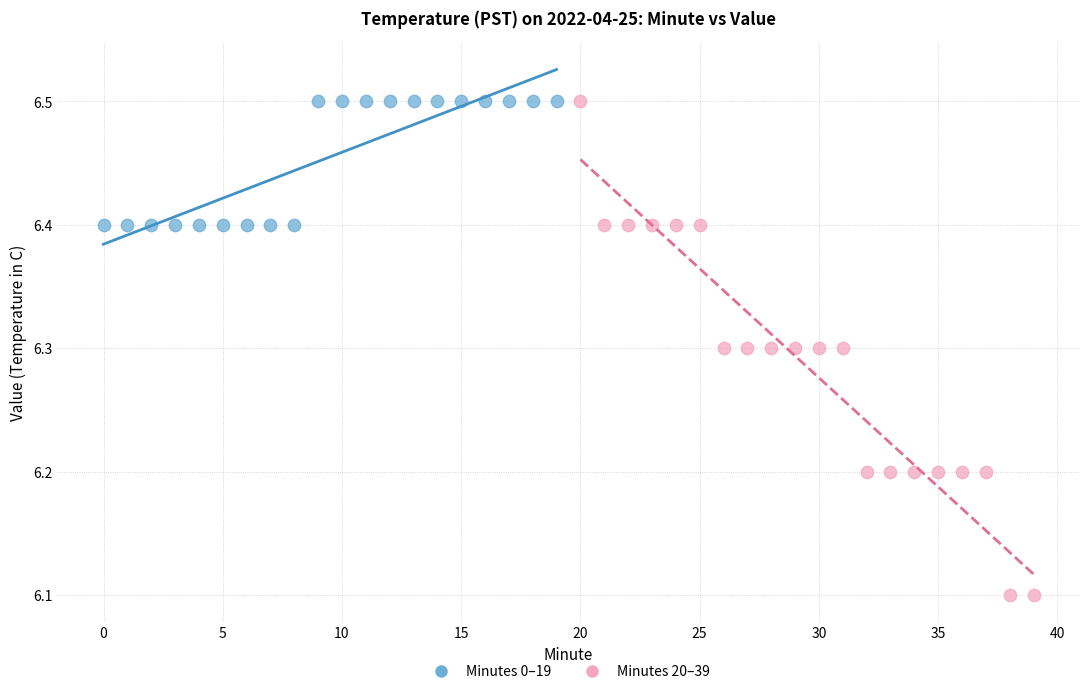

Which series has the largest Y range (max minus min)?

Minutes 20–39